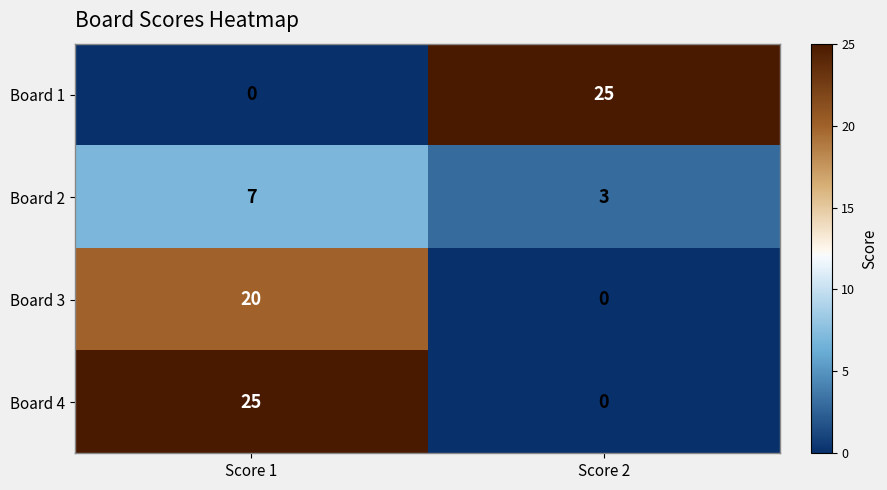

The value of Board 1 at Score 2 is 41. True or false?

False